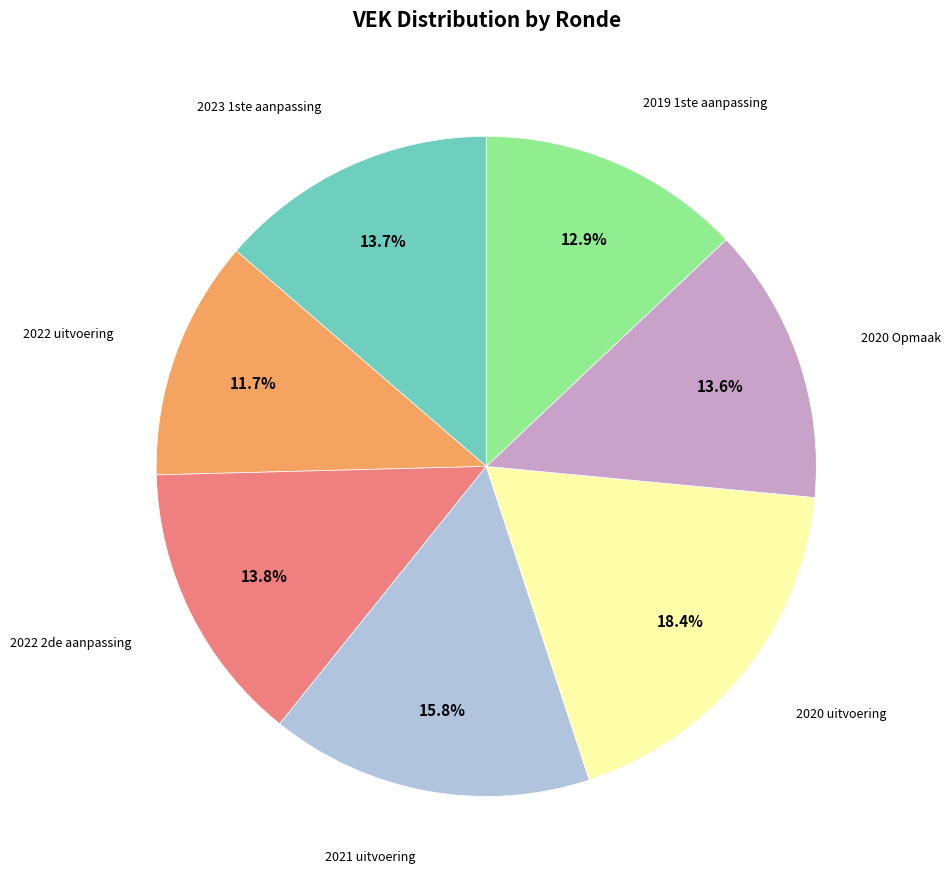

How many segments does this pie chart have?

7